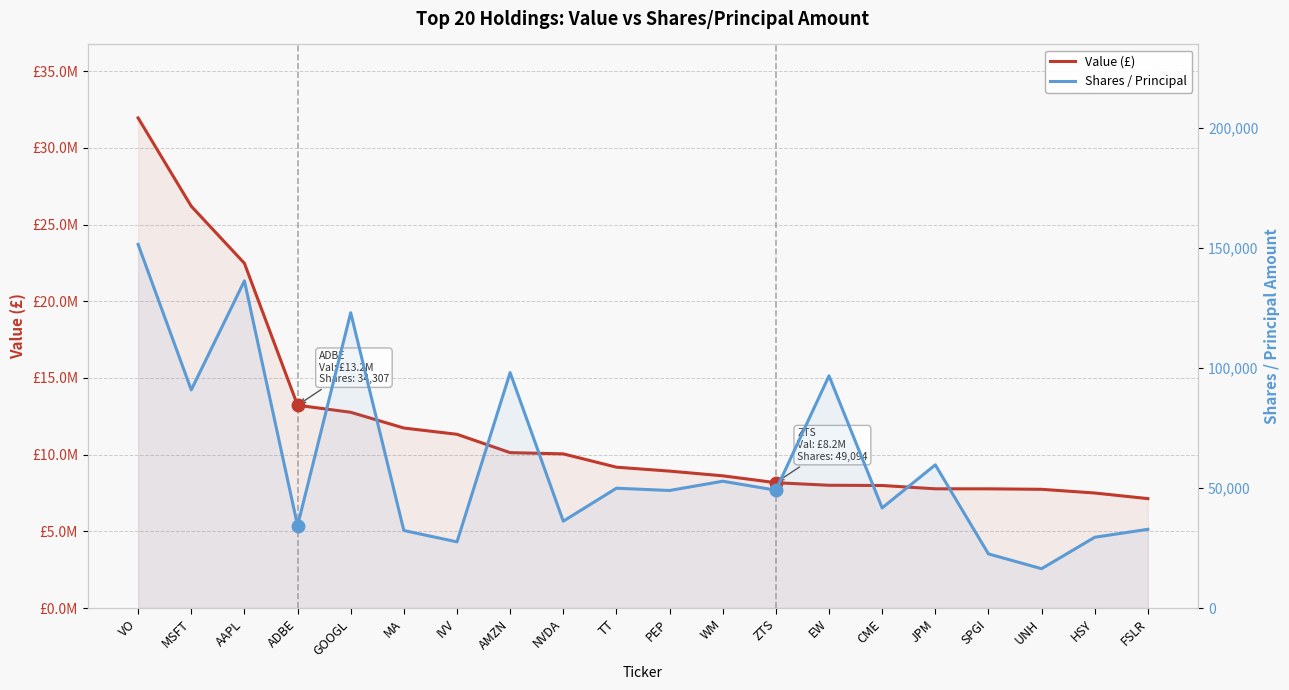

What is the minimum value for Shares / Principal?

16378